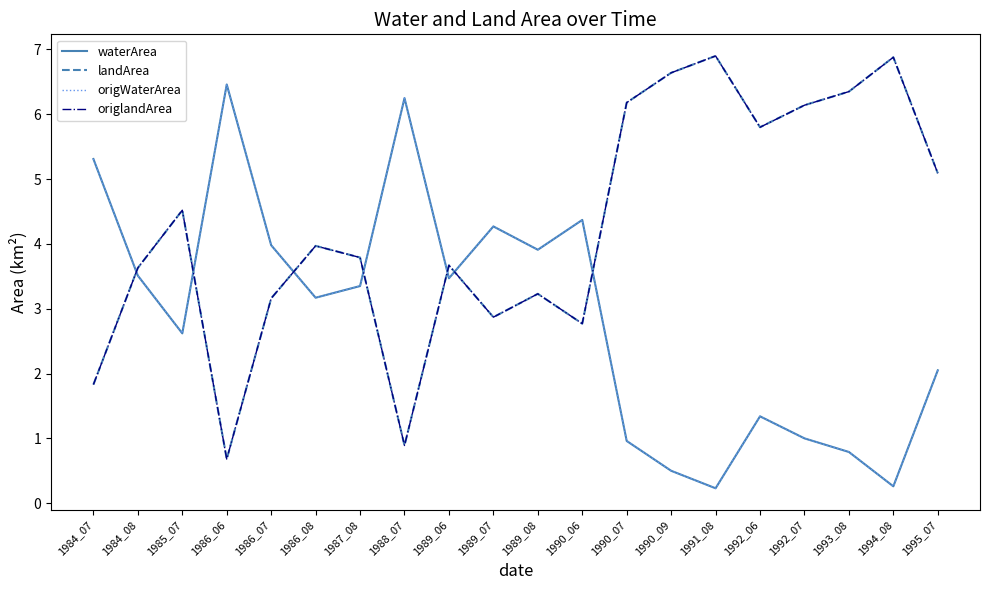

What is the difference between the maximum and second lowest values in the landArea series?

6.0